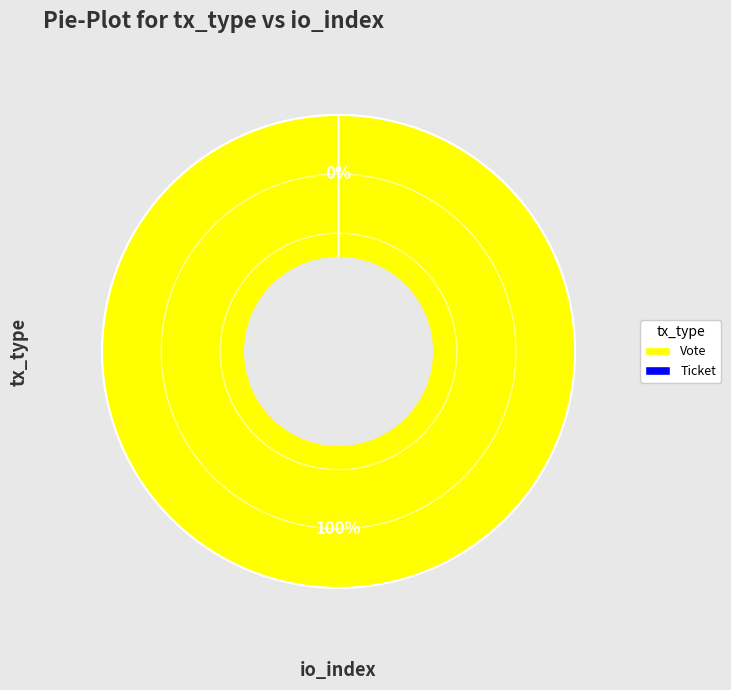

Rank the categories by value from highest to lowest.

Vote, Ticket